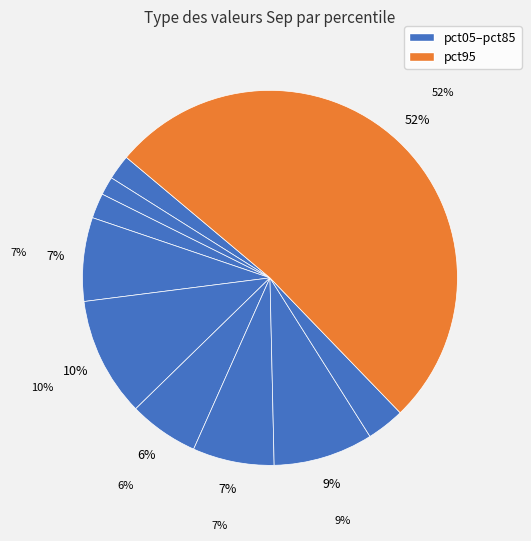

How many segments does this pie chart have?

10